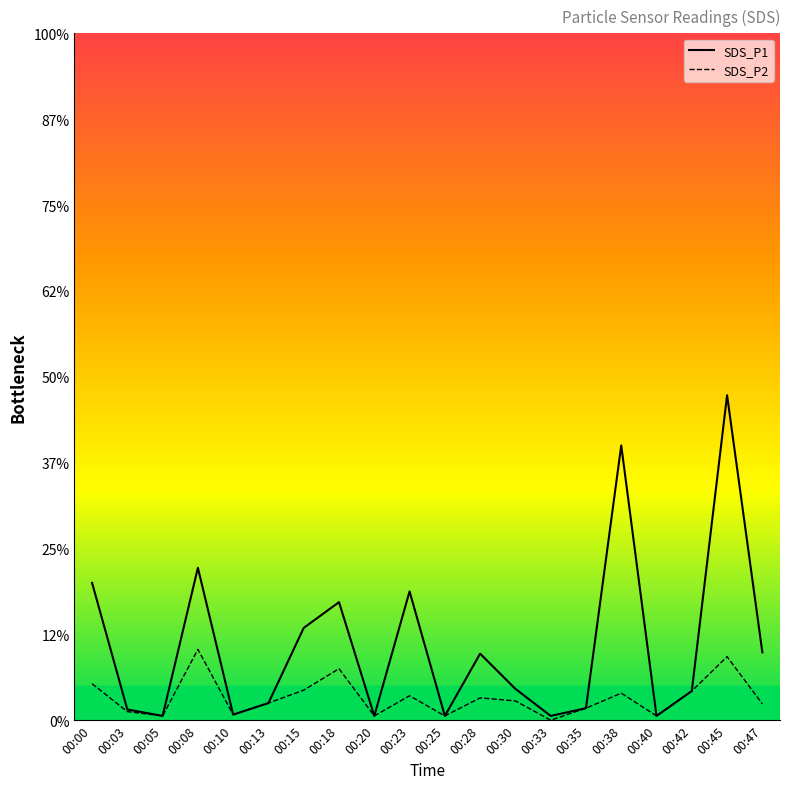

How many lines are shown in the chart?

2